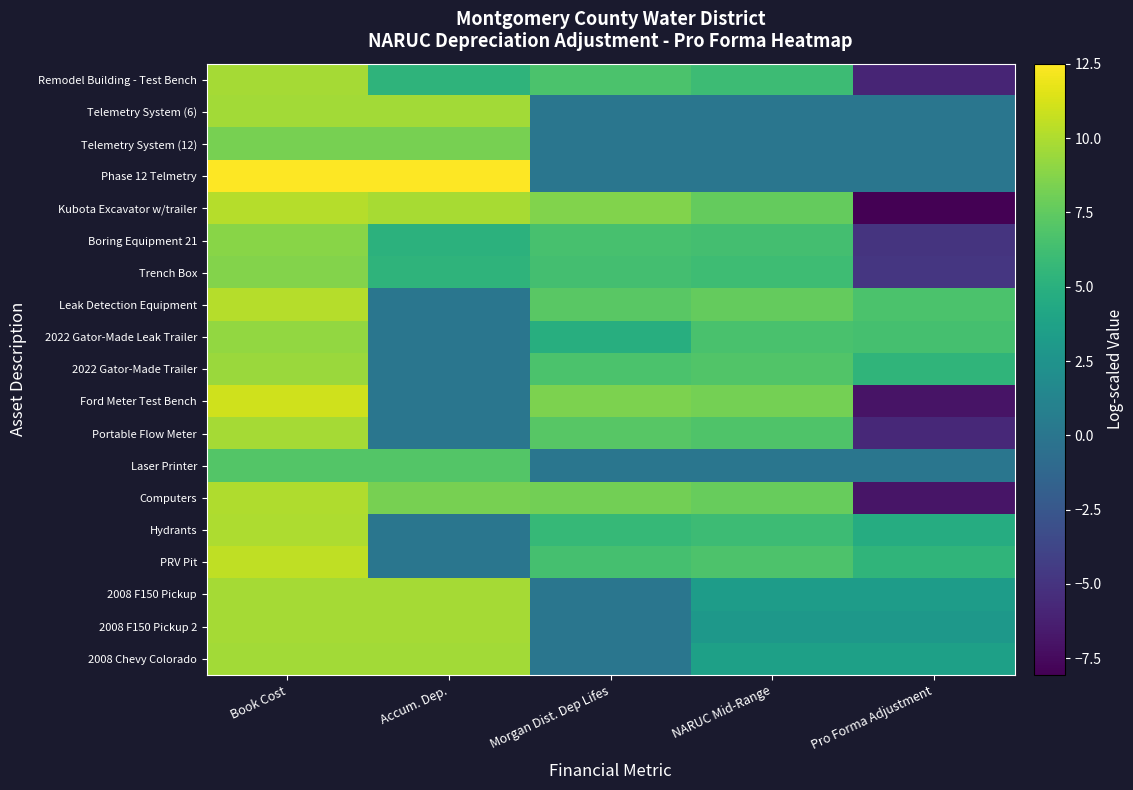

Reading right to left, what are all the values shown in this chart?

Remodel Building - Test Bench: Pro Forma Adjustment=-5.9	NARUC Mid-Range=6.1	Morgan Dist. Dep Lifes=6.7	Accum. Dep.=5.3	Book Cost=9.7
Telemetry System (6): Pro Forma Adjustment=0.0	NARUC Mid-Range=0.0	Morgan Dist. Dep Lifes=0.0	Accum. Dep.=9.7	Book Cost=9.7
Telemetry System (12): Pro Forma Adjustment=0.0	NARUC Mid-Range=0.0	Morgan Dist. Dep Lifes=0.0	Accum. Dep.=8.3	Book Cost=8.3
Phase 12 Telmetry: Pro Forma Adjustment=0.0	NARUC Mid-Range=0.0	Morgan Dist. Dep Lifes=0.0	Accum. Dep.=12.5	Book Cost=12.5
Kubota Excavator w/trailer: Pro Forma Adjustment=-8.1	NARUC Mid-Range=7.7	Morgan Dist. Dep Lifes=8.6	Accum. Dep.=9.8	Book Cost=10.2
Boring Equipment 21: Pro Forma Adjustment=-4.9	NARUC Mid-Range=6.3	Morgan Dist. Dep Lifes=6.5	Accum. Dep.=5.2	Book Cost=8.8
Trench Box: Pro Forma Adjustment=-4.8	NARUC Mid-Range=6.2	Morgan Dist. Dep Lifes=6.4	Accum. Dep.=5.3	Book Cost=8.7
Leak Detection Equipment: Pro Forma Adjustment=6.7	NARUC Mid-Range=7.7	Morgan Dist. Dep Lifes=7.2	Accum. Dep.=0.0	Book Cost=10.2
2022 Gator-Made Leak Trailer: Pro Forma Adjustment=6.4	NARUC Mid-Range=6.6	Morgan Dist. Dep Lifes=4.9	Accum. Dep.=0.0	Book Cost=9.1
2022 Gator-Made Trailer: Pro Forma Adjustment=5.4	NARUC Mid-Range=6.9	Morgan Dist. Dep Lifes=6.7	Accum. Dep.=0.0	Book Cost=9.4
Ford Meter Test Bench: Pro Forma Adjustment=-7.0	NARUC Mid-Range=8.2	Morgan Dist. Dep Lifes=8.4	Accum. Dep.=0.0	Book Cost=11.0
Portable Flow Meter: Pro Forma Adjustment=-5.7	NARUC Mid-Range=6.9	Morgan Dist. Dep Lifes=7.2	Accum. Dep.=0.0	Book Cost=9.7
Laser Printer: Pro Forma Adjustment=0.0	NARUC Mid-Range=0.0	Morgan Dist. Dep Lifes=0.0	Accum. Dep.=7.0	Book Cost=7.0
Computers: Pro Forma Adjustment=-6.9	NARUC Mid-Range=7.8	Morgan Dist. Dep Lifes=8.1	Accum. Dep.=8.3	Book Cost=10.1
Hydrants: Pro Forma Adjustment=4.7	NARUC Mid-Range=6.0	Morgan Dist. Dep Lifes=5.7	Accum. Dep.=0.0	Book Cost=9.9
PRV Pit: Pro Forma Adjustment=5.4	NARUC Mid-Range=6.8	Morgan Dist. Dep Lifes=6.5	Accum. Dep.=0.0	Book Cost=10.6
2008 F150 Pickup: Pro Forma Adjustment=3.3	NARUC Mid-Range=3.3	Morgan Dist. Dep Lifes=0.0	Accum. Dep.=9.7	Book Cost=9.7
2008 F150 Pickup 2: Pro Forma Adjustment=2.9	NARUC Mid-Range=2.9	Morgan Dist. Dep Lifes=0.0	Accum. Dep.=9.7	Book Cost=9.7
2008 Chevy Colorado: Pro Forma Adjustment=3.7	NARUC Mid-Range=3.7	Morgan Dist. Dep Lifes=0.0	Accum. Dep.=9.6	Book Cost=9.6